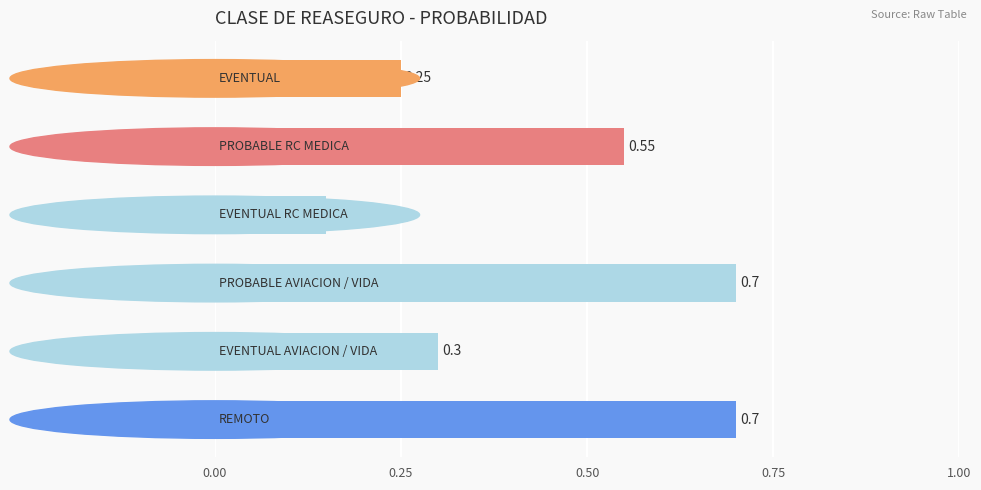

What is the difference between the maximum and second lowest values?

0.4